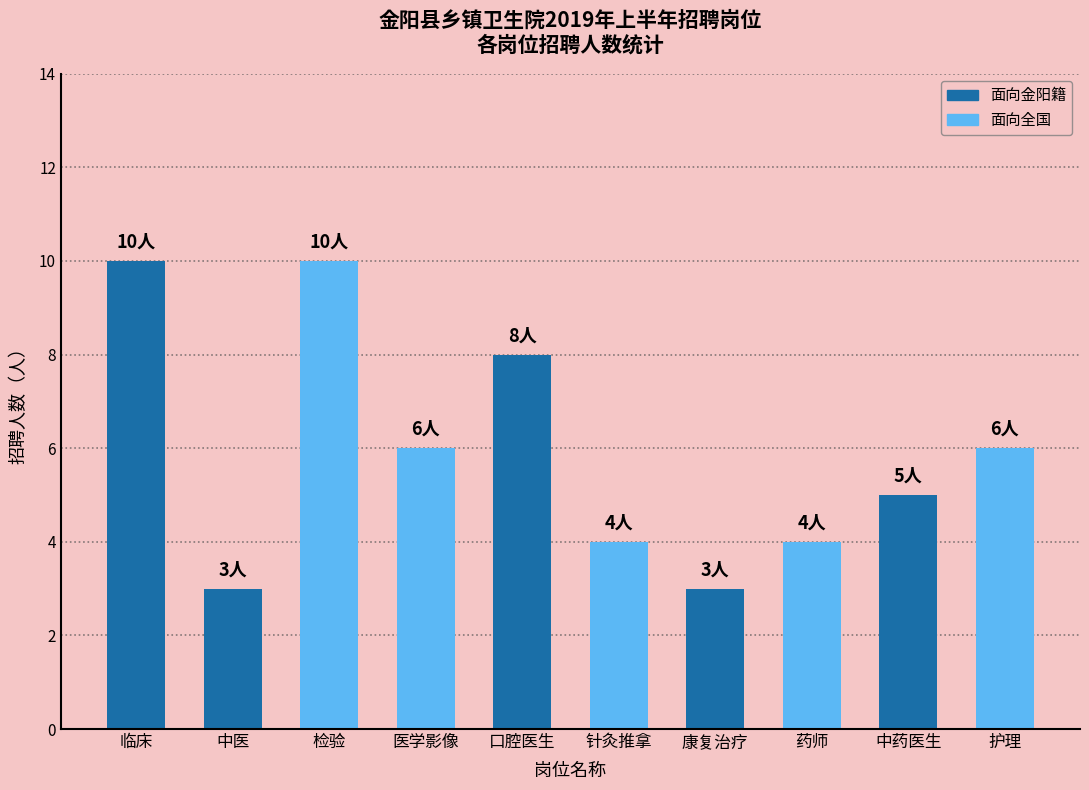

What is the greatest value displayed?

10